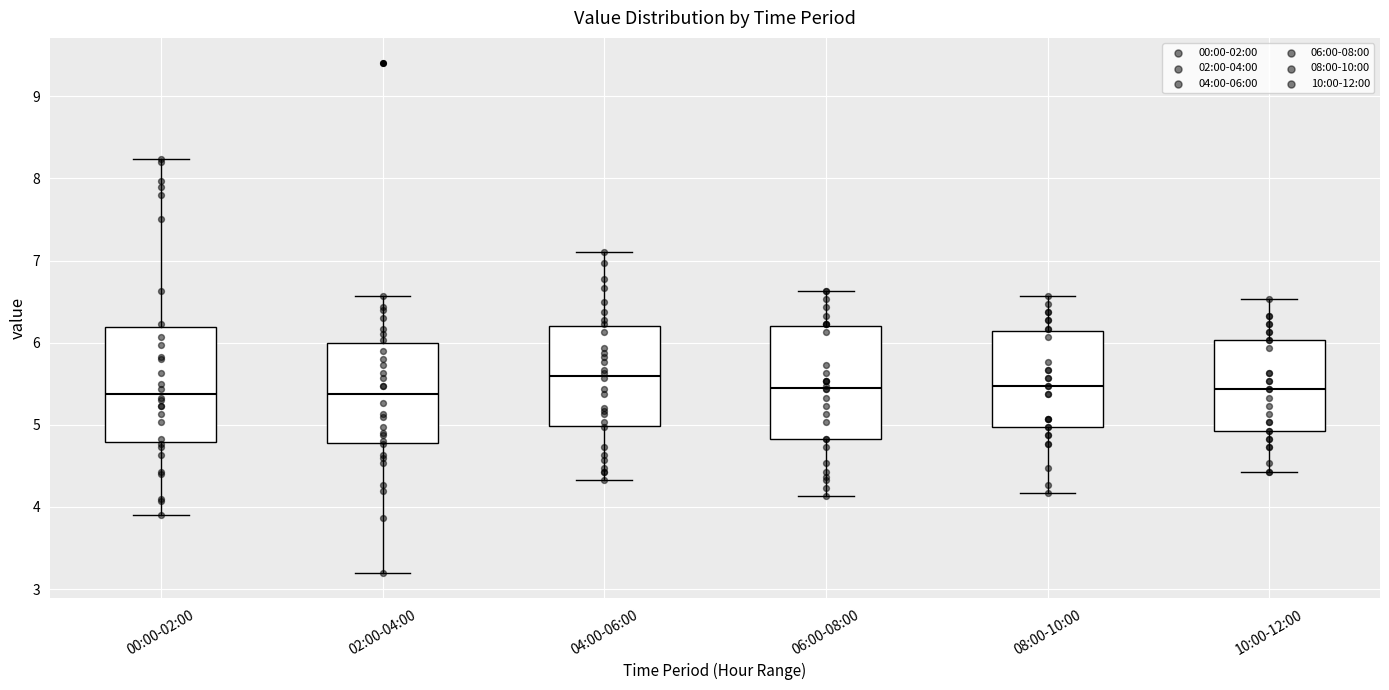

Where is the lower edge of the box for 06:00-08:00 on the y-axis? The values are not printed on the chart, so give them approximately, as read against the axis.

4.8